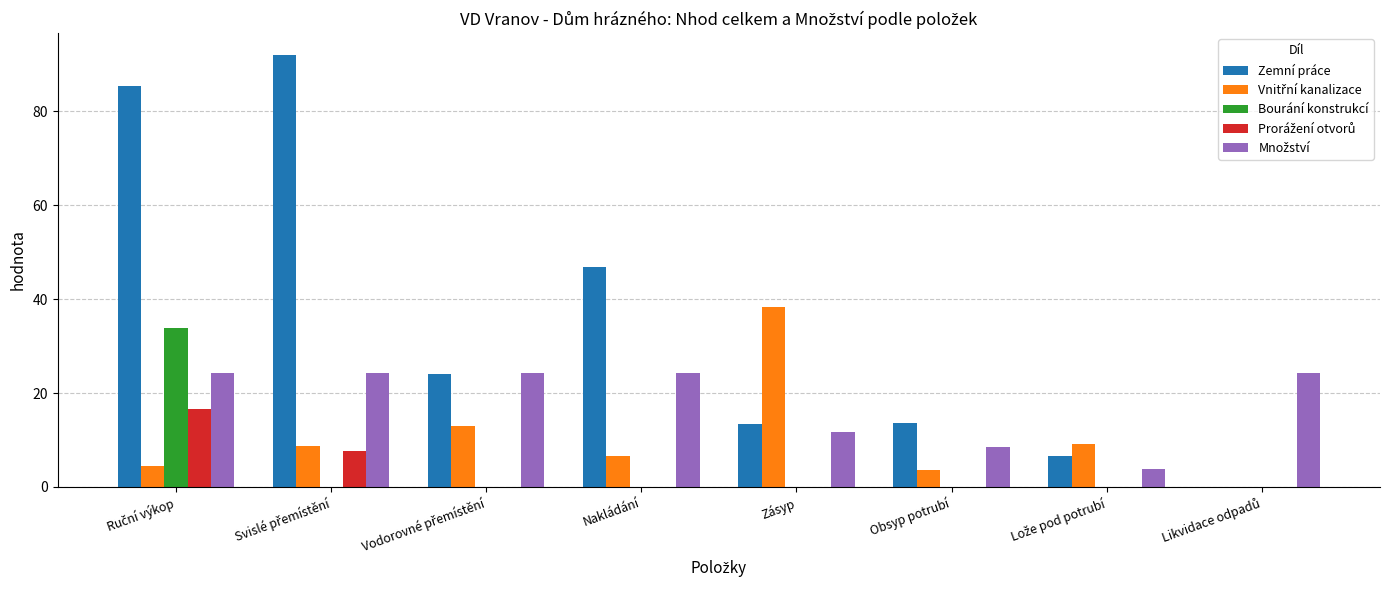

Which series has the largest total across all categories?

Zemní práce